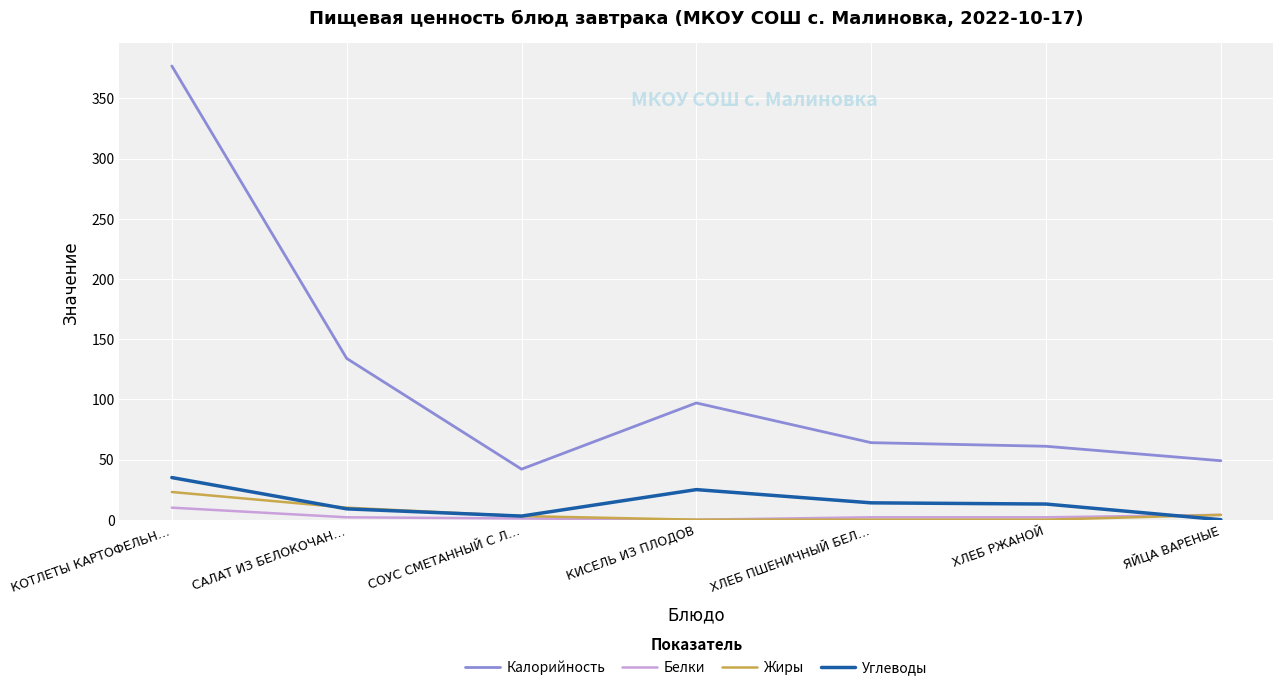

Is it true that Калорийность equals 183 at САЛАТ ИЗ БЕЛОКОЧАН…?

False